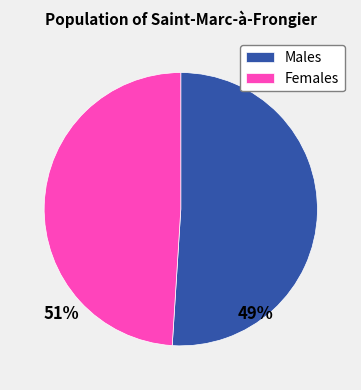

Rank the categories by value from highest to lowest.

Males, Females